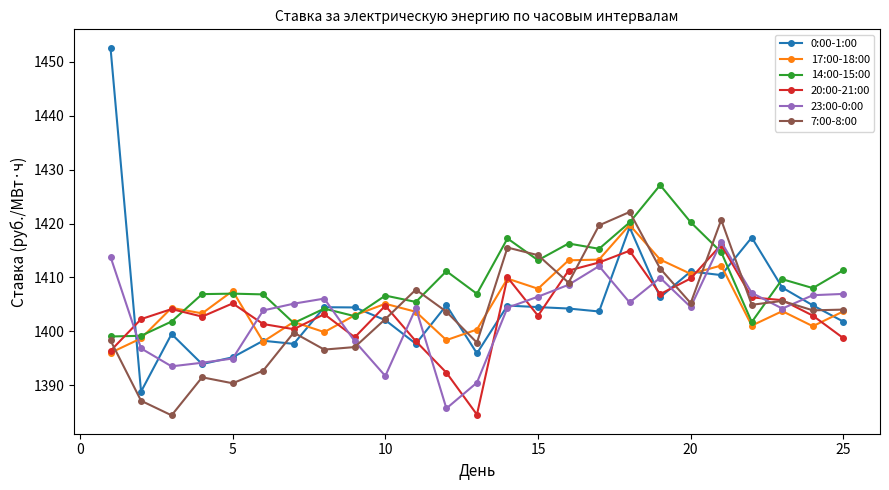

How many series are shown in this chart?

6